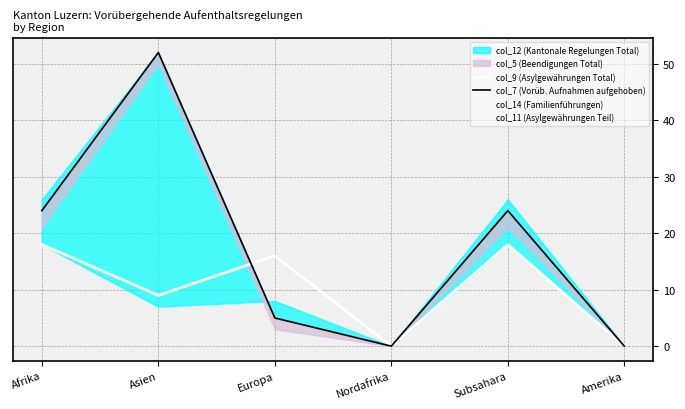

What is the sum of the col_7 (Vorüb. Aufnahmen aufgehoben) values at Asien and Subsahara?

76